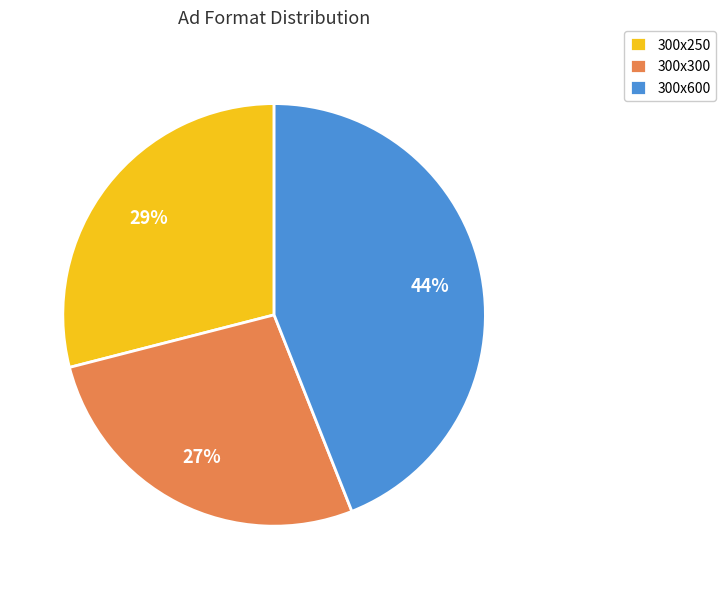

Is the sum of 300x600 and 300x300 greater than half?

Yes